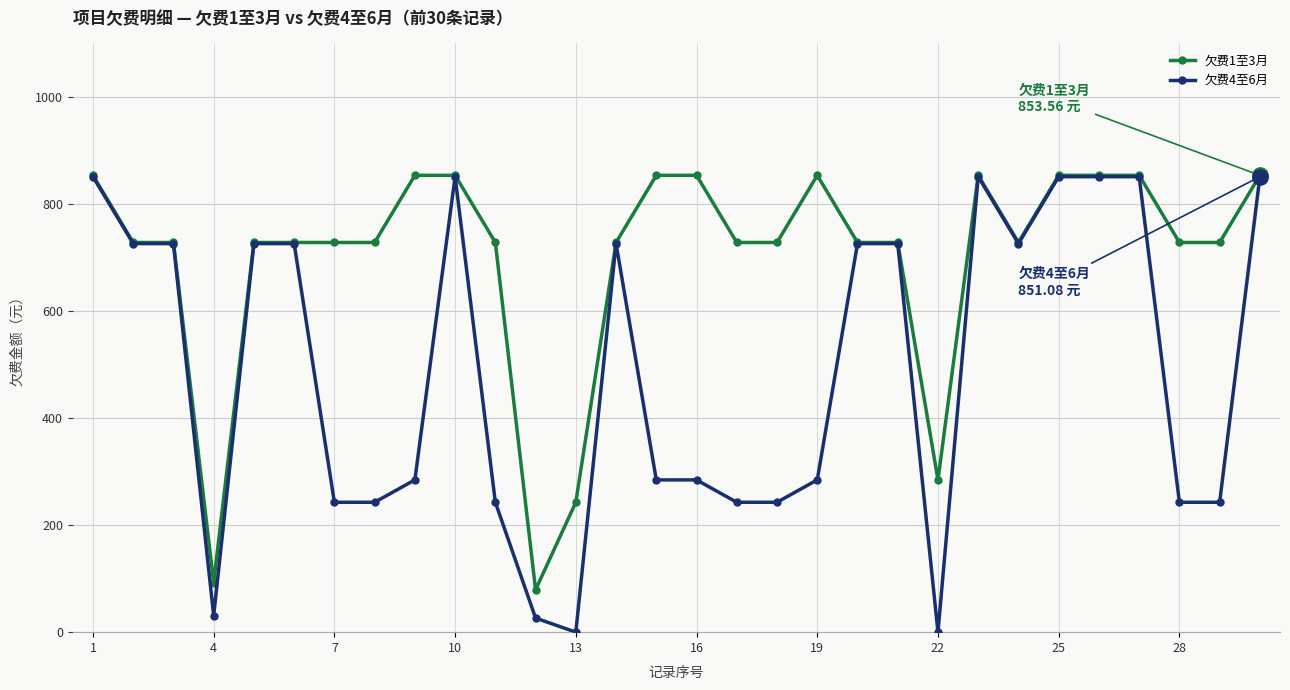

List the series in order of their overall mean, highest first.

欠费1至3月, 欠费4至6月